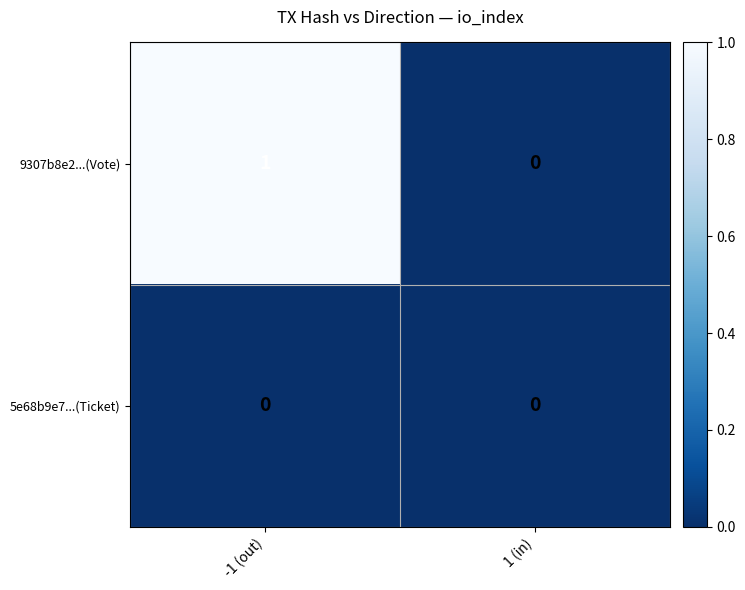

The value of 9307b8e2...(Vote) at 1 (in) is -1. True or false?

False